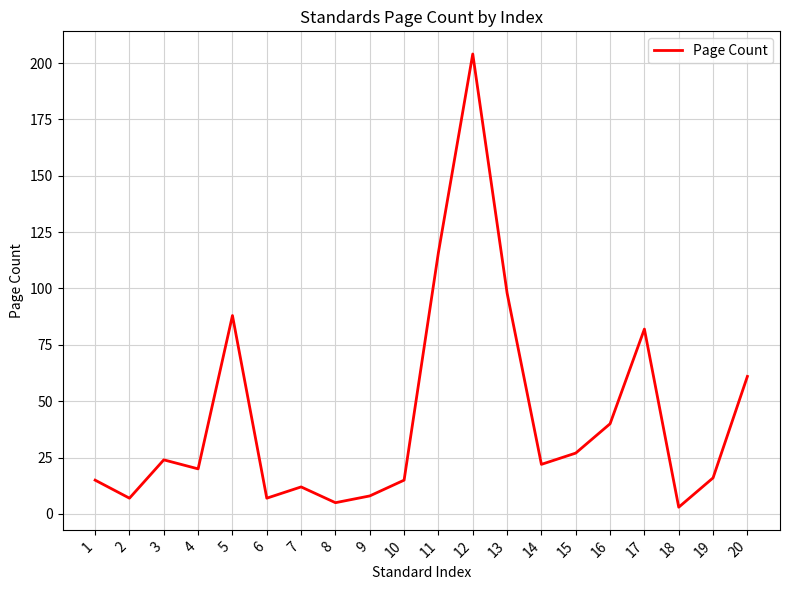

What is the change in value from 13 to 17?

-16